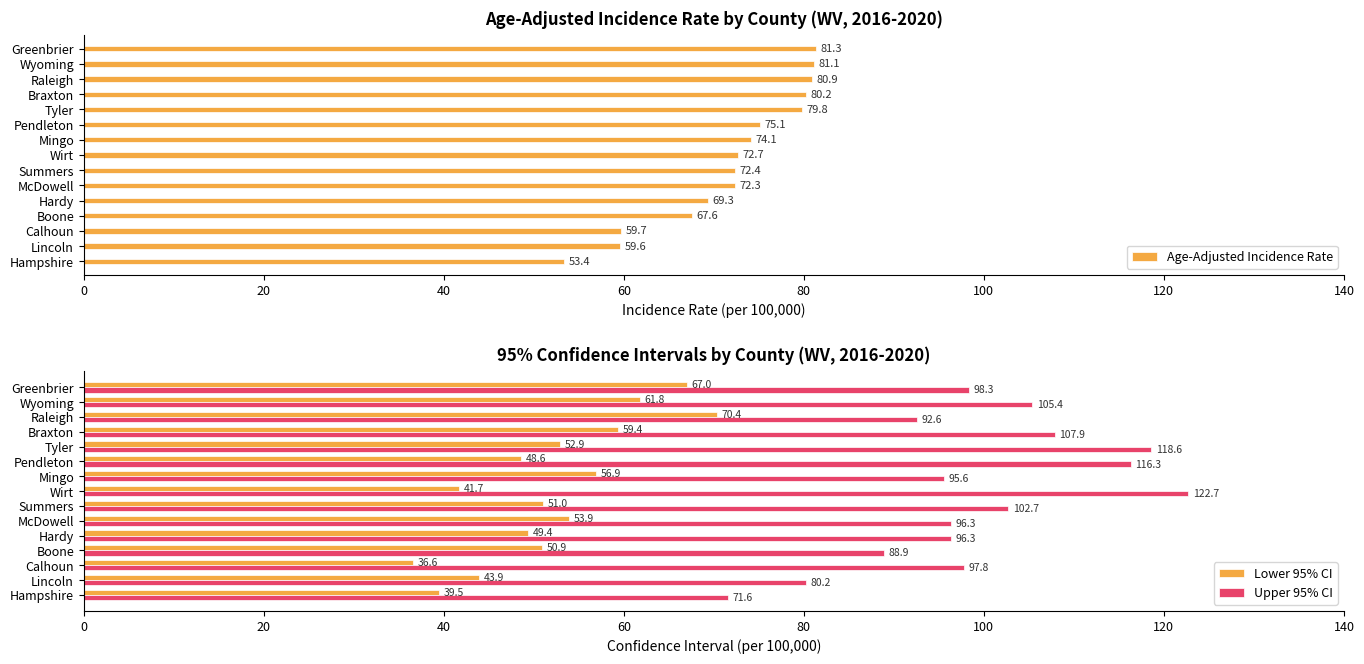

How many groups of bars are there?

15